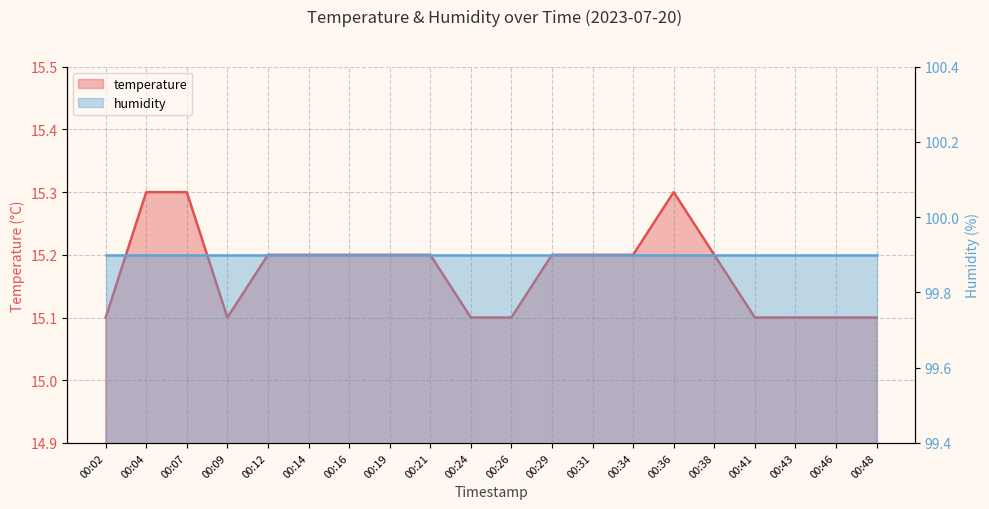

How many interior local valleys (lower than both neighbors) does the data have?

1